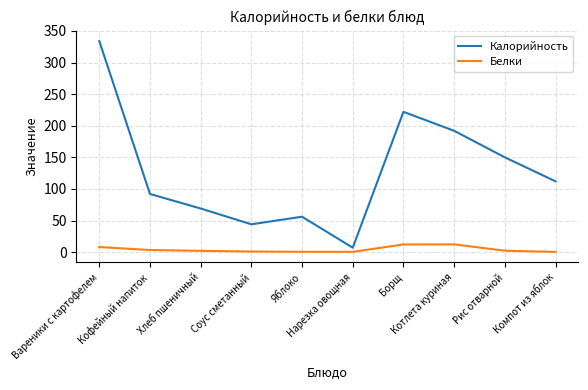

True or false: Калорийность and Белки cross at least once.

False